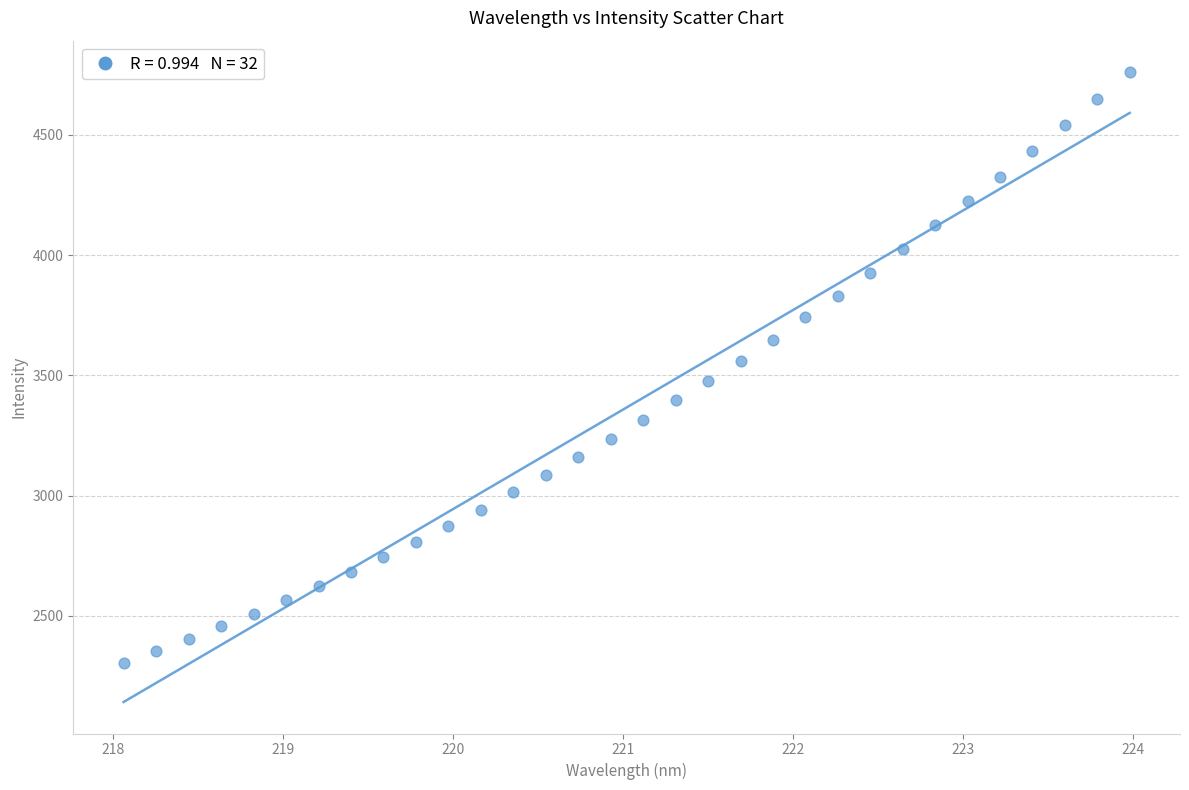

What is the range of X values (max minus min)?

5.9